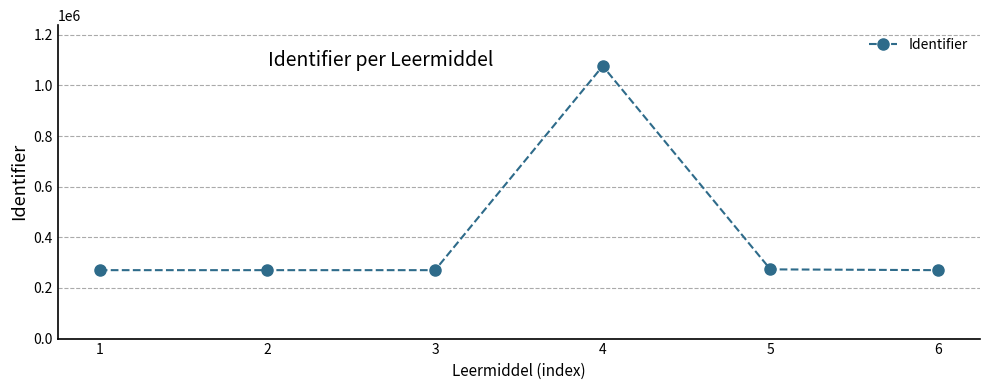

What is the change in value from 1 to 4?

+806082